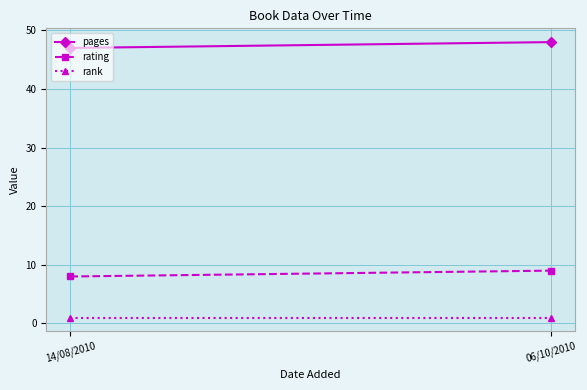

Reading left to right, transcribe all the data shown in this chart.

pages: 14/08/2010=47	06/10/2010=48
rating: 14/08/2010=8	06/10/2010=9
rank: 14/08/2010=1	06/10/2010=1